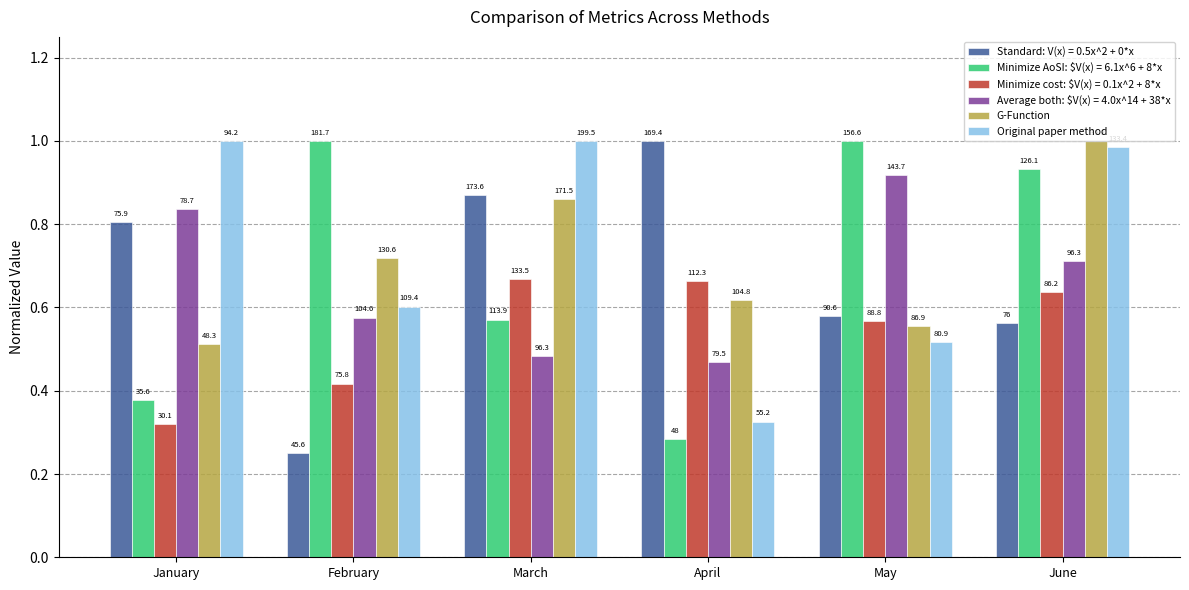

What is the difference between the second highest and minimum values in the G-Function series?

0.3